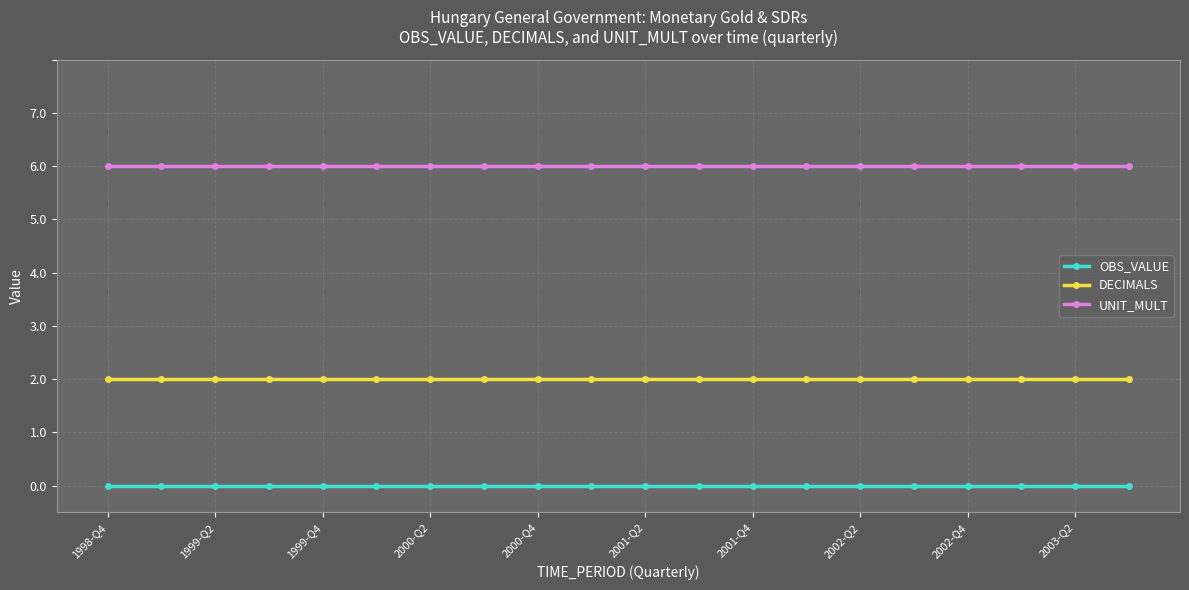

What is the maximum value shown in the chart?

6